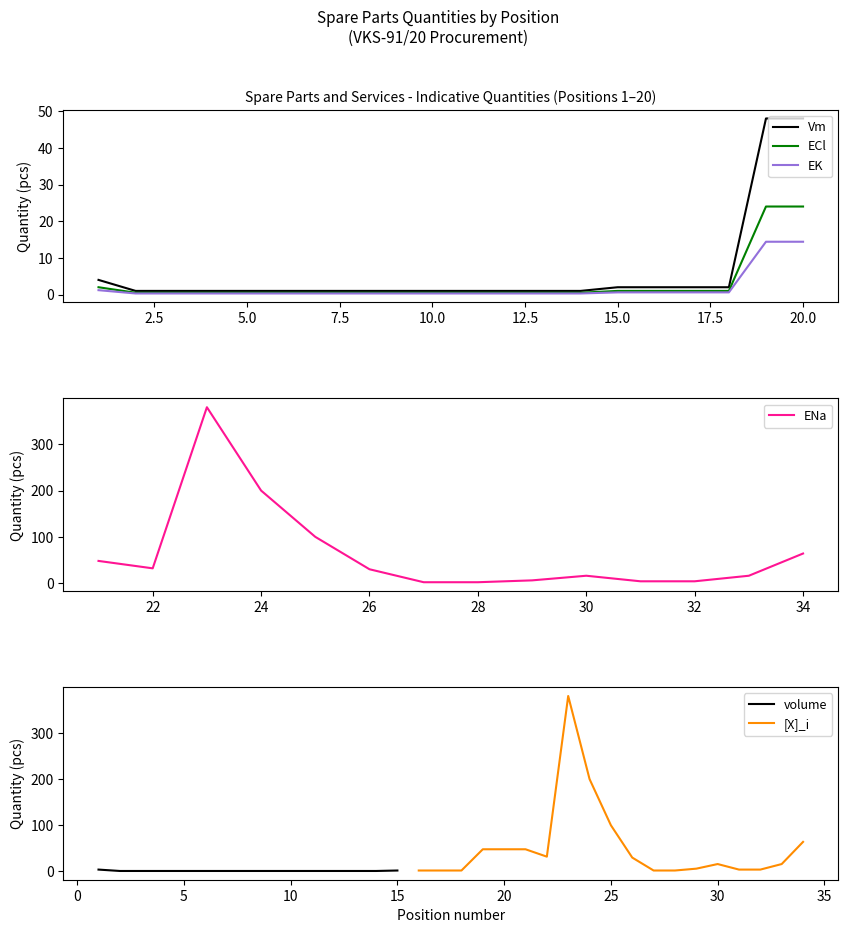

The value of Vm at 20.0 is 24.6. True or false?

False